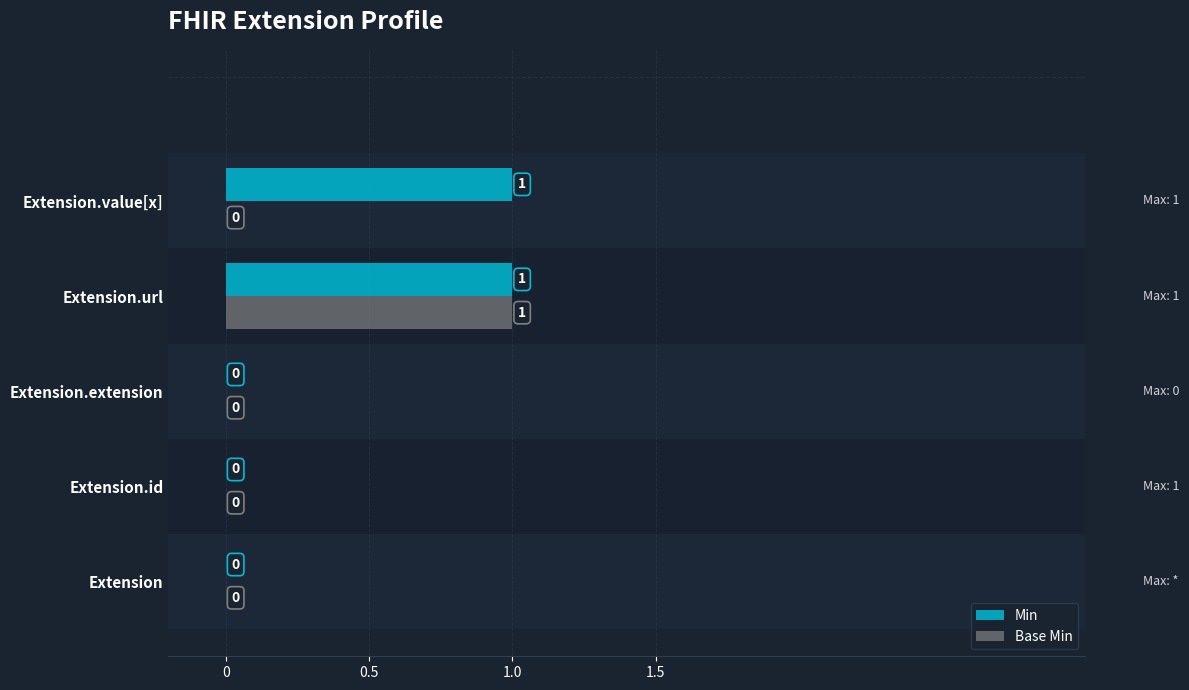

The Min series shows -1 at Extension.extension. True or false?

False